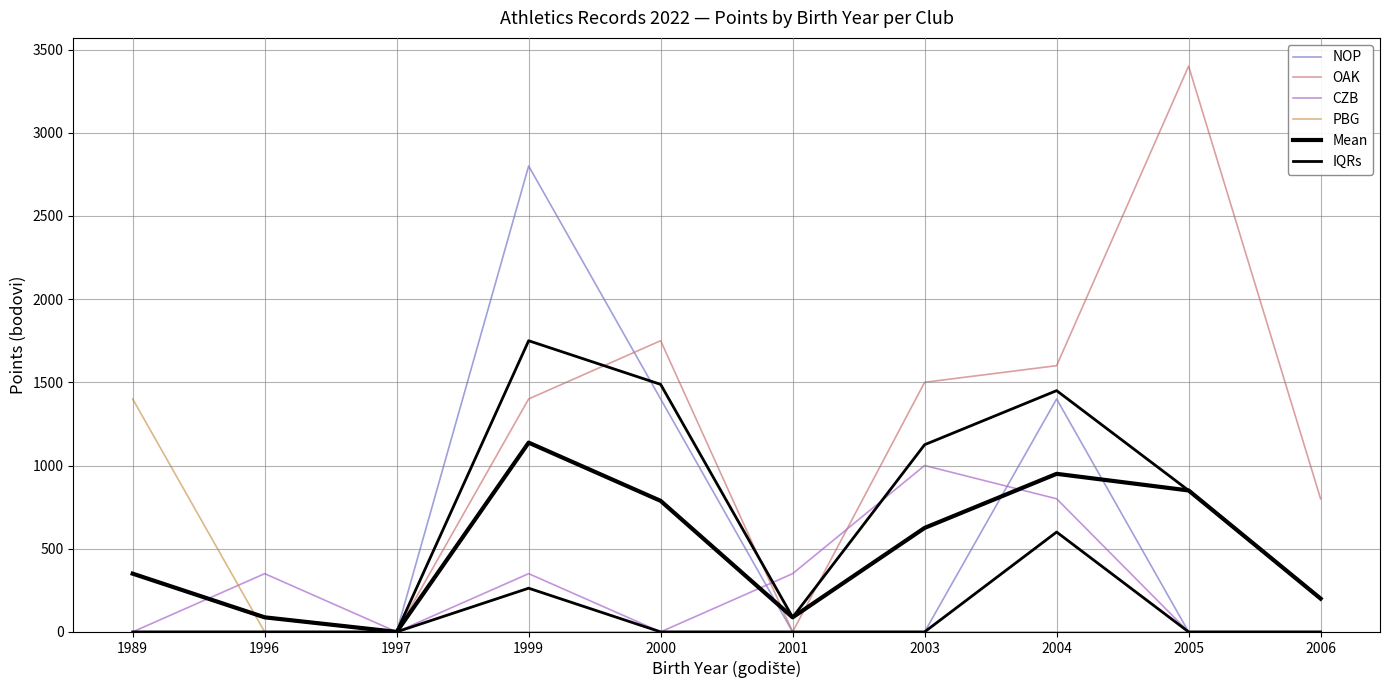

At how many categories does at least one series exceed 1758?

2